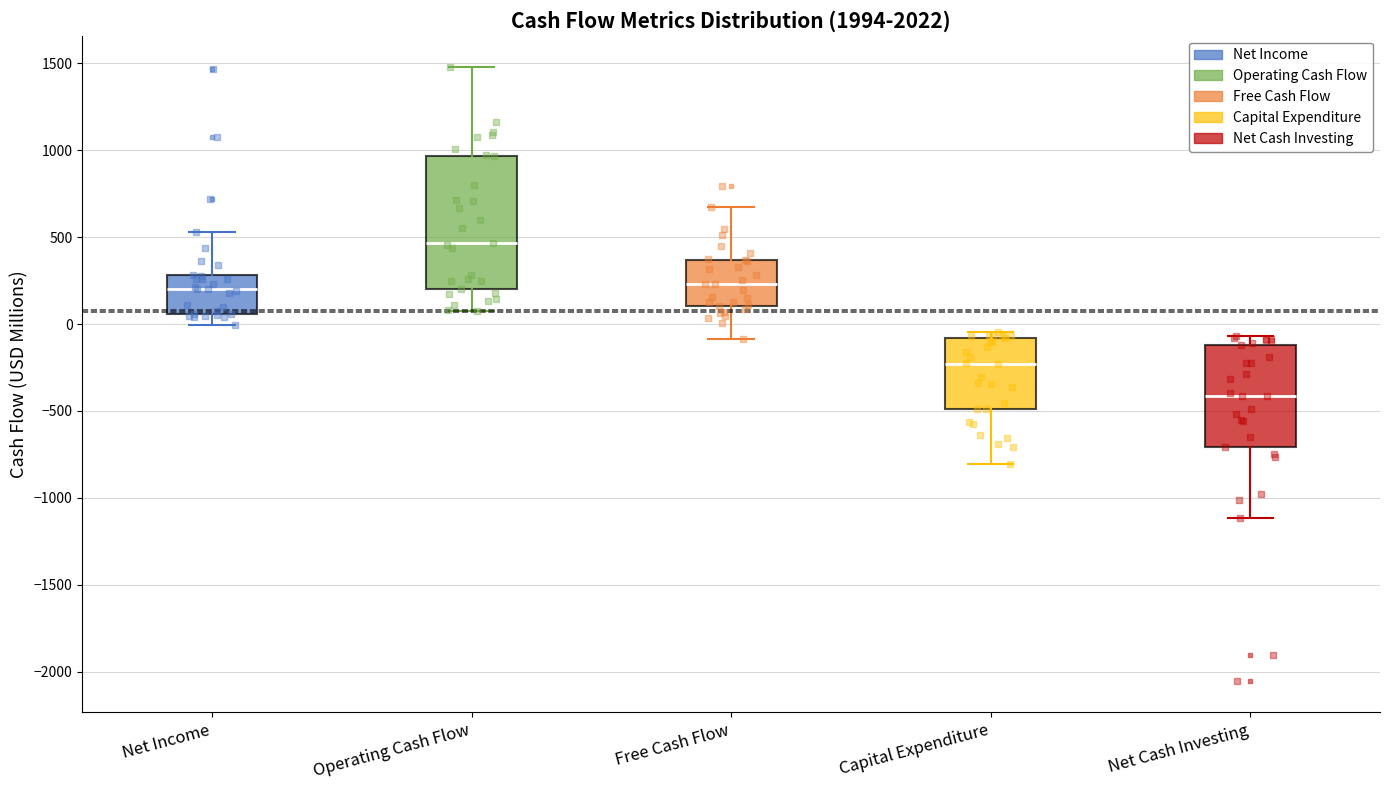

Which box has the lowest median line?

Net Cash Investing